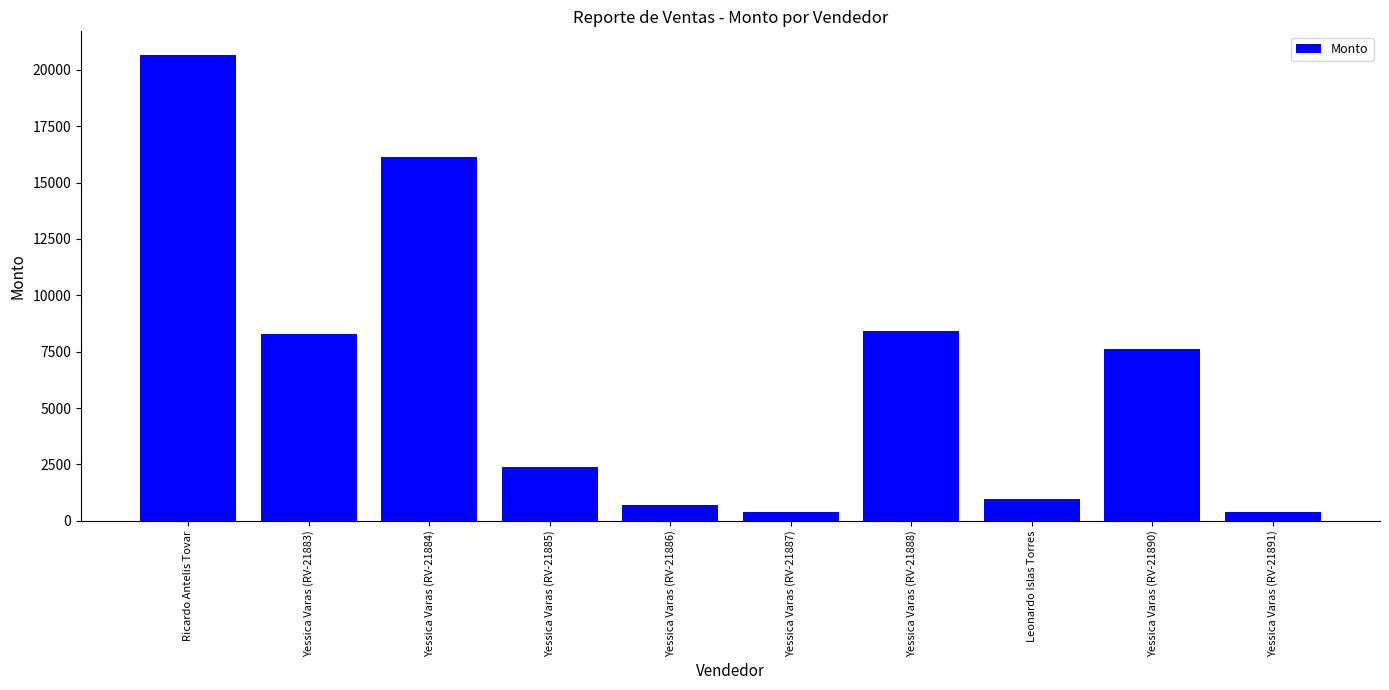

The chart shows a value of 400.0 at Yessica Varas (RV-21887). True or false?

True